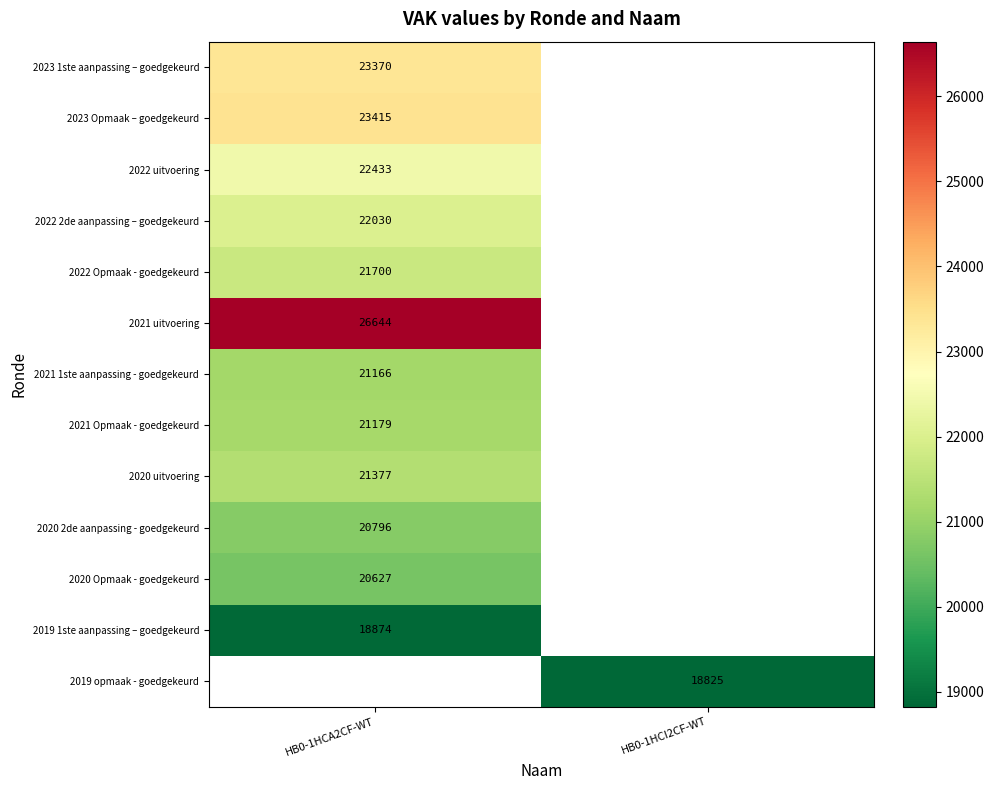

What is the maximum value shown in the chart?

26644.0